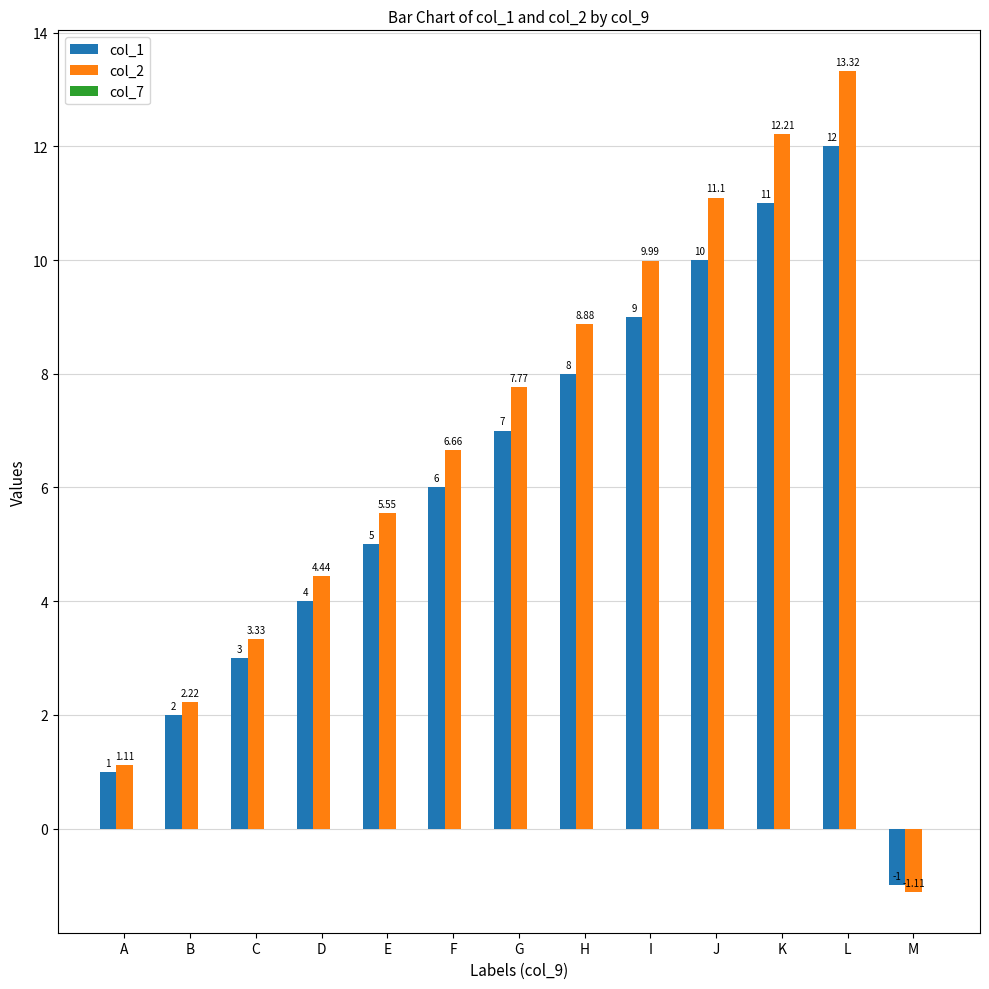

Rank the series by their maximum value, from lowest to highest.

col_1, col_2